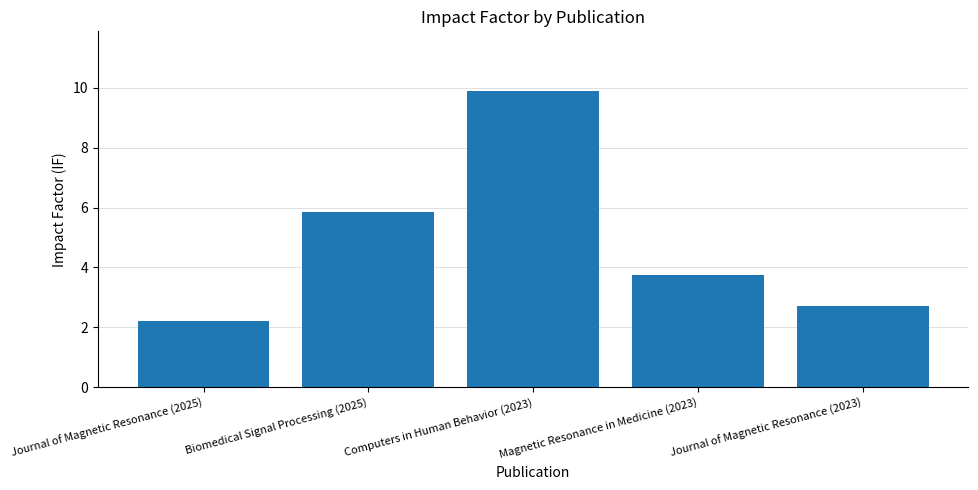

What is the difference between the maximum and minimum values?

7.7